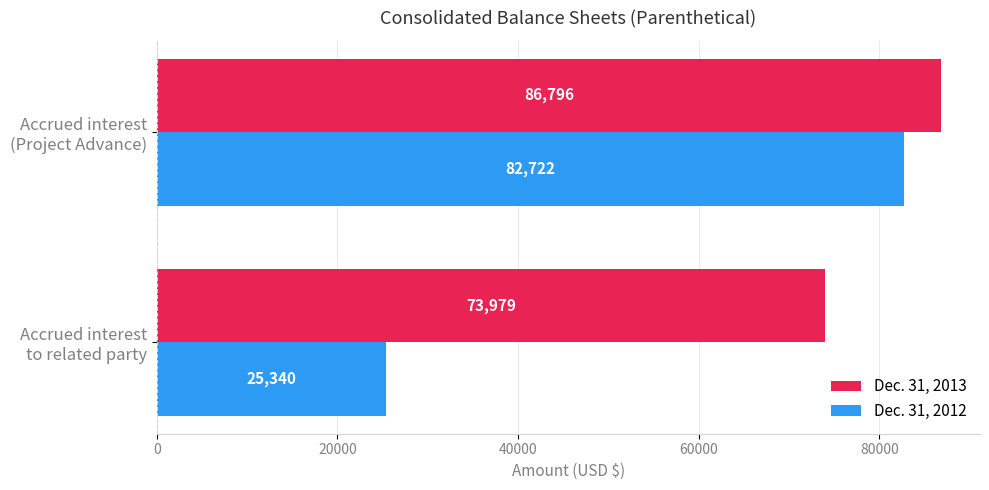

List the series in order of their peak value, highest first.

Dec. 31, 2013, Dec. 31, 2012